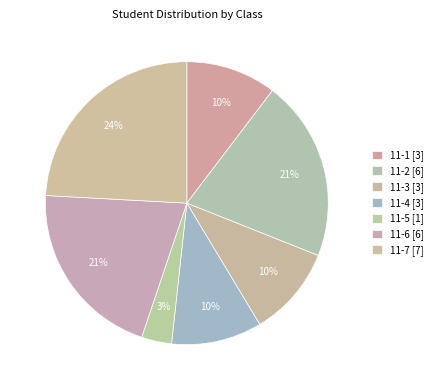

How many slices are in this pie chart?

7